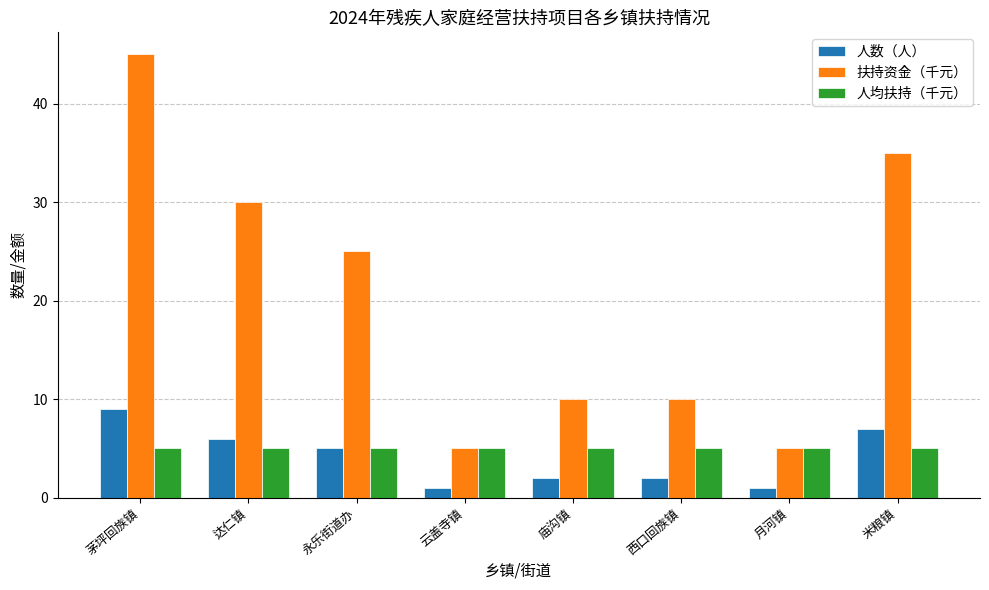

At how many categories does at least one series exceed 28?

3